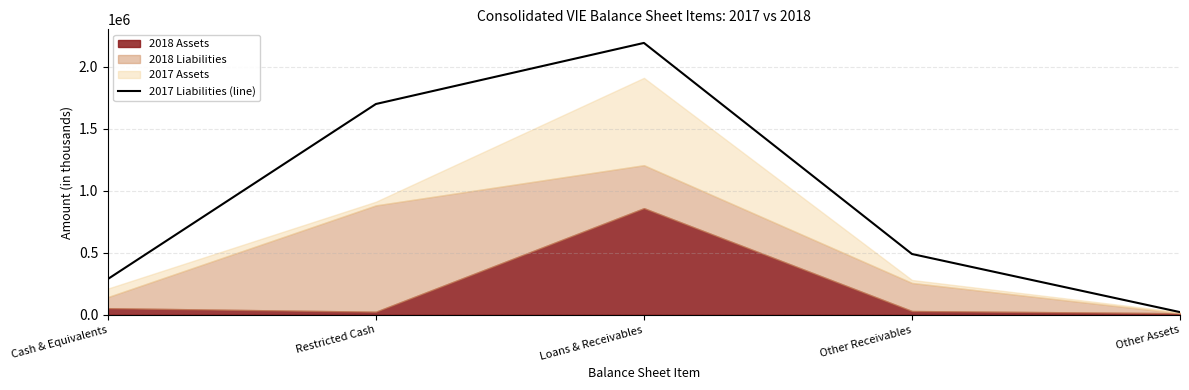

List the labels in order of value, smallest first.

Other Assets, Cash & Equivalents, Other Receivables, Restricted Cash, Loans & Receivables